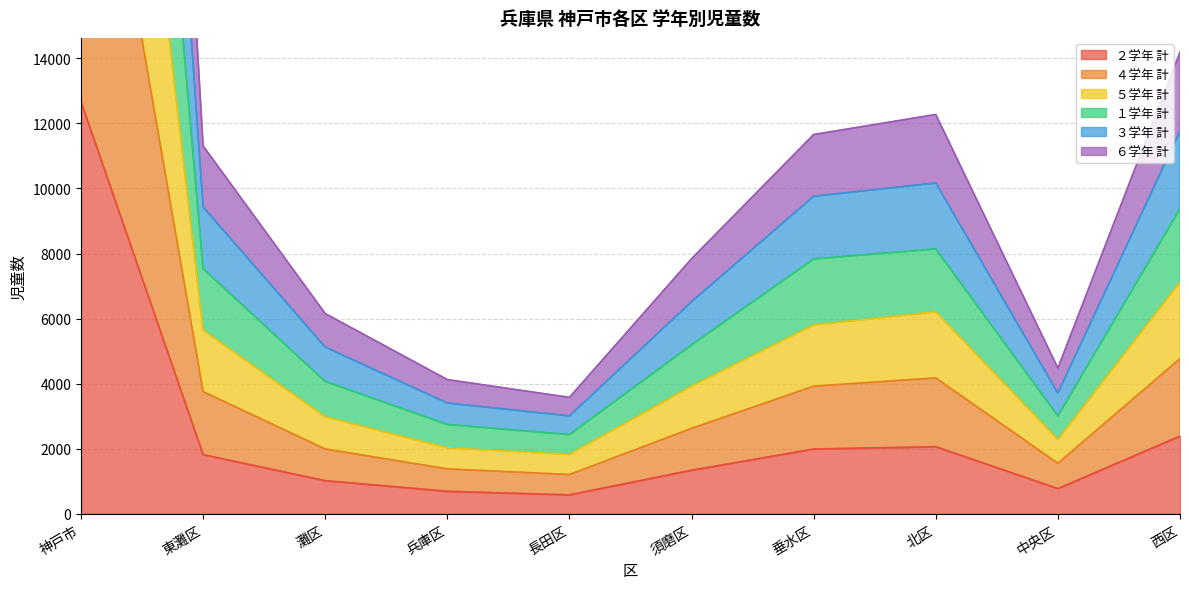

Which category has the highest value in the ２学年 計 series?

神戸市